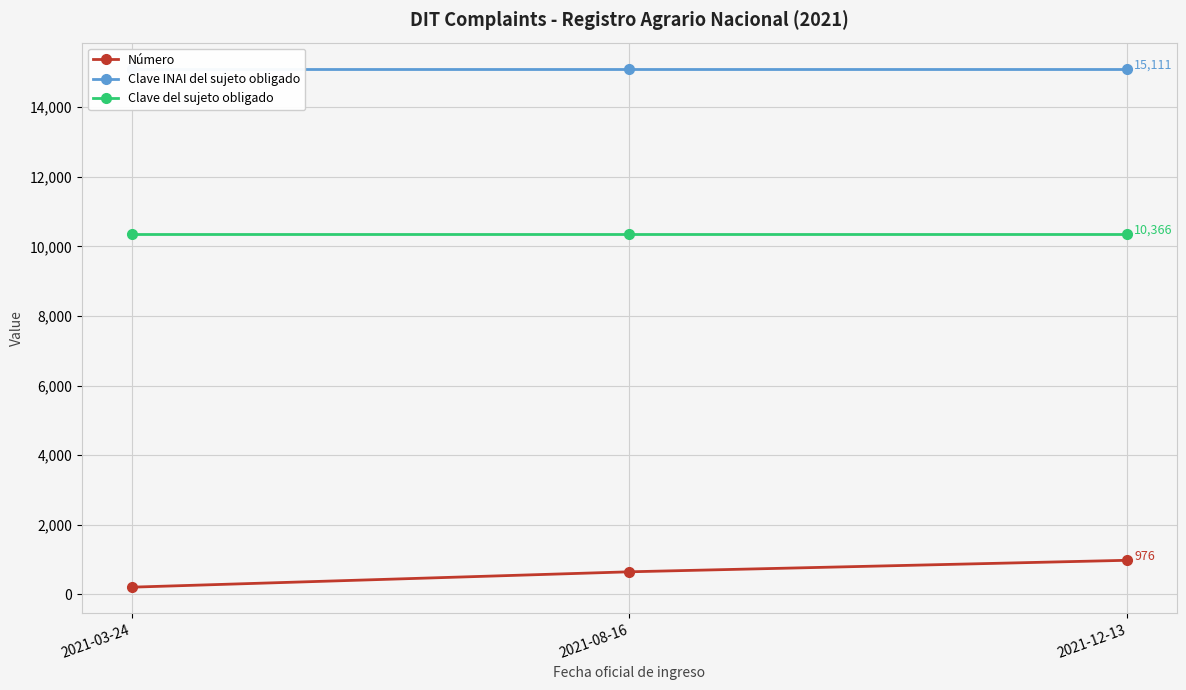

At how many categories does at least one series exceed 10364?

3